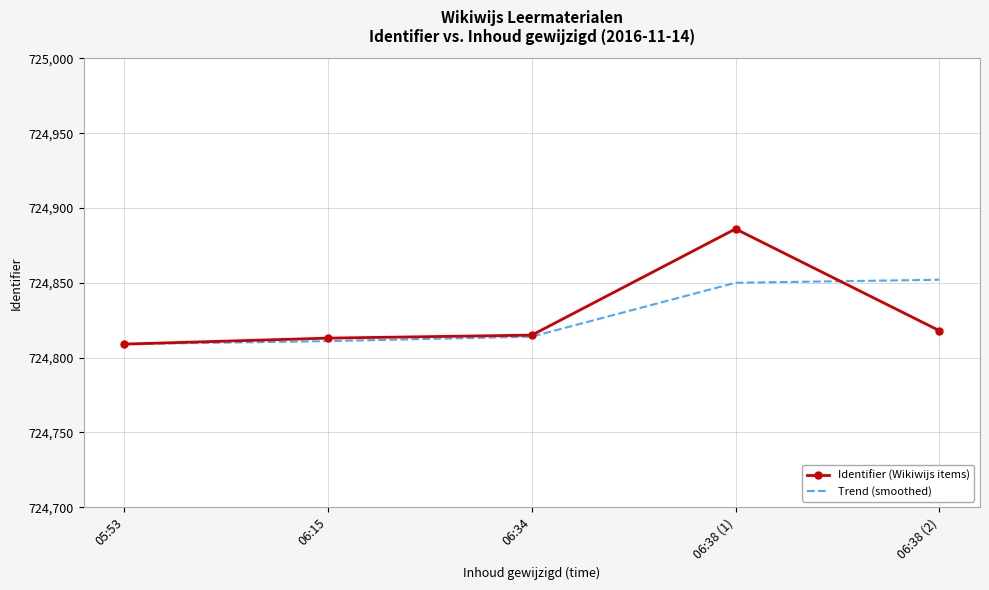

Reading left to right, extract all data points from this chart.

Identifier (Wikiwijs items): 724809	724813	724815	724886	724818
Trend (smoothed): 724809	724811	724814	724850	724852